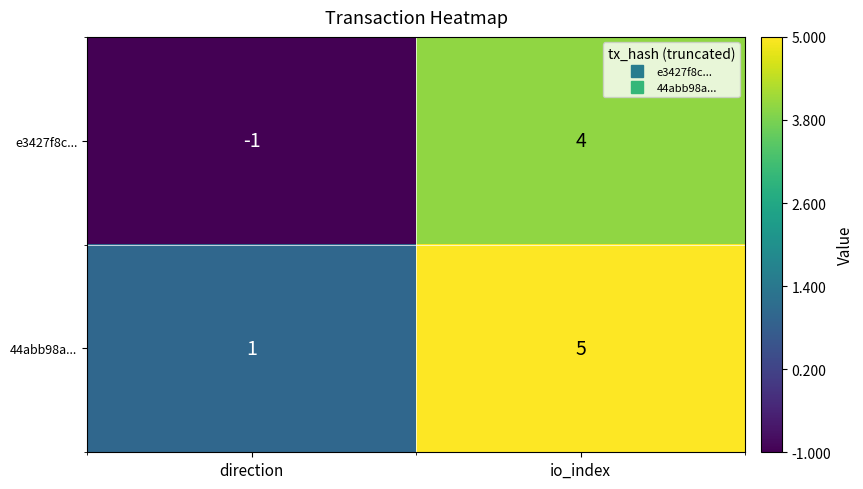

List the series in order of their overall mean, lowest first.

e3427f8c..., 44abb98a...